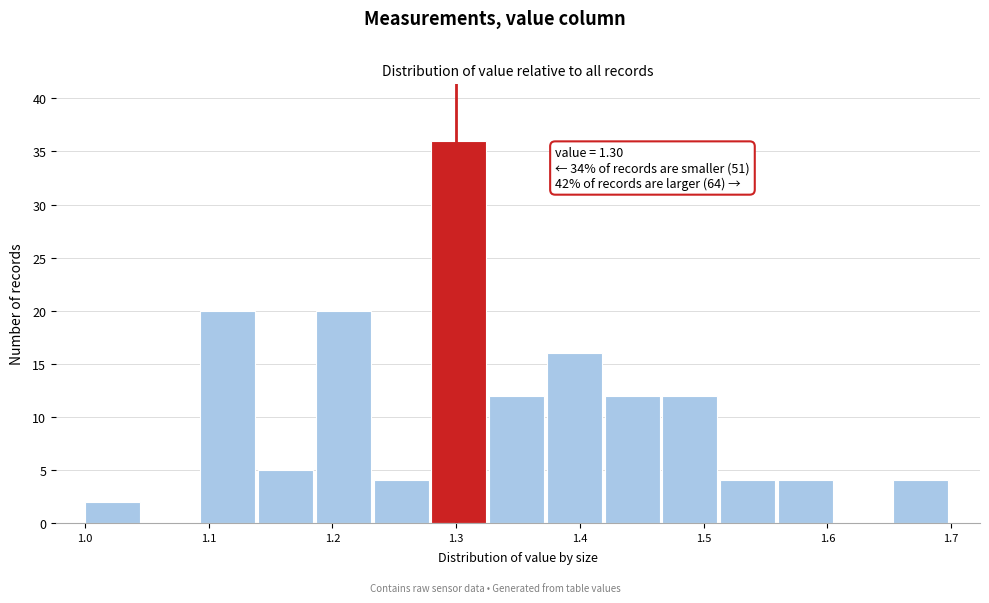

Which range on the x-axis has the tallest bar?

1.28 to 1.33